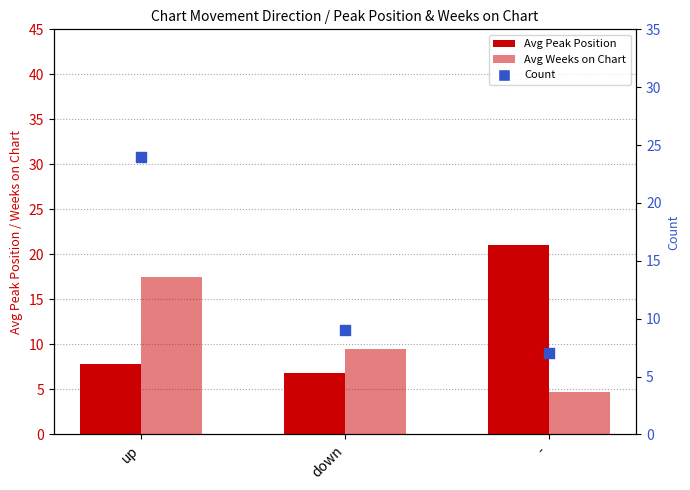

Which series reaches the minimum Y coordinate?

Avg Weeks on Chart